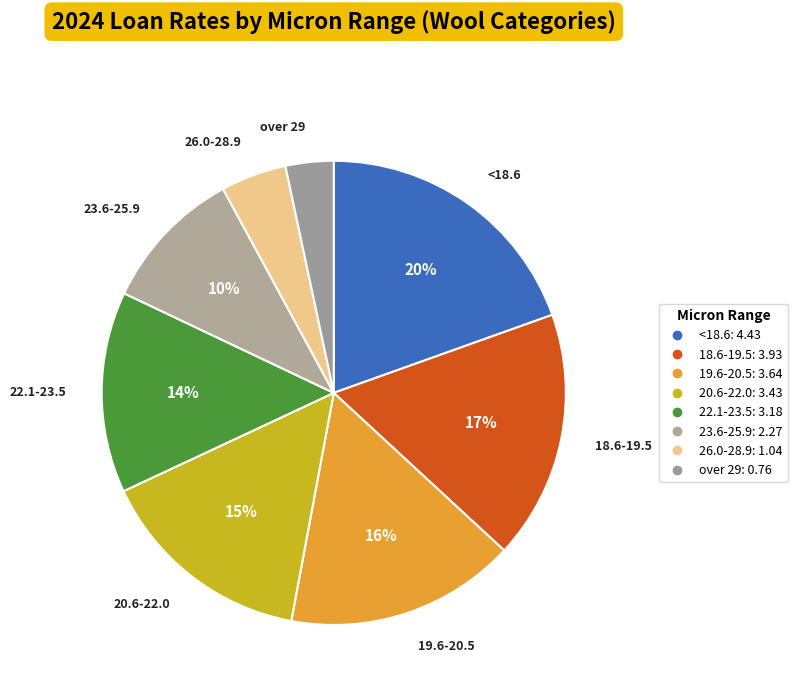

True or false: 19.6-20.5 accounts for 22% of the total.

False